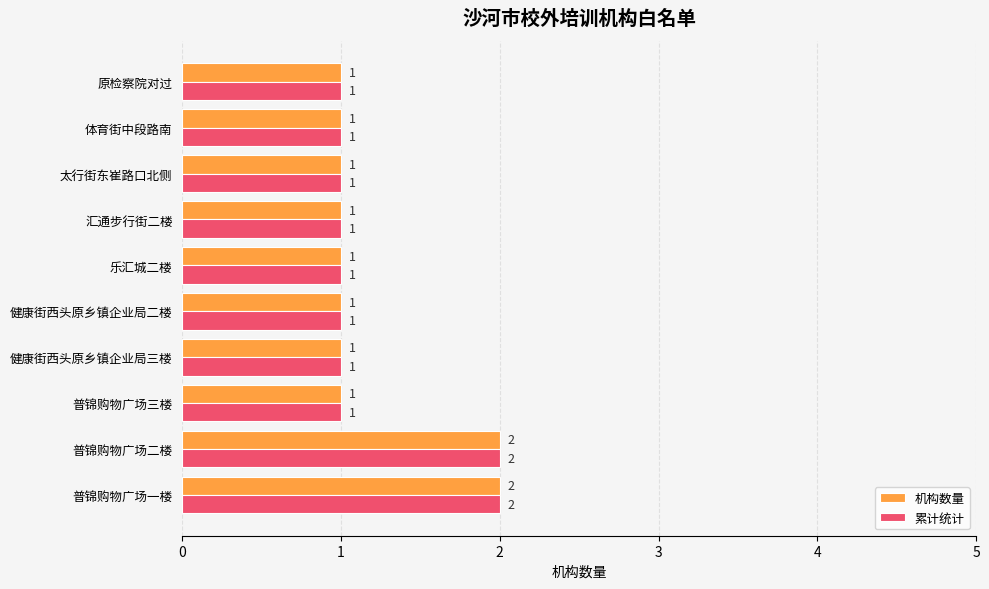

How many 机构数量 values are between 1 and 2?

10